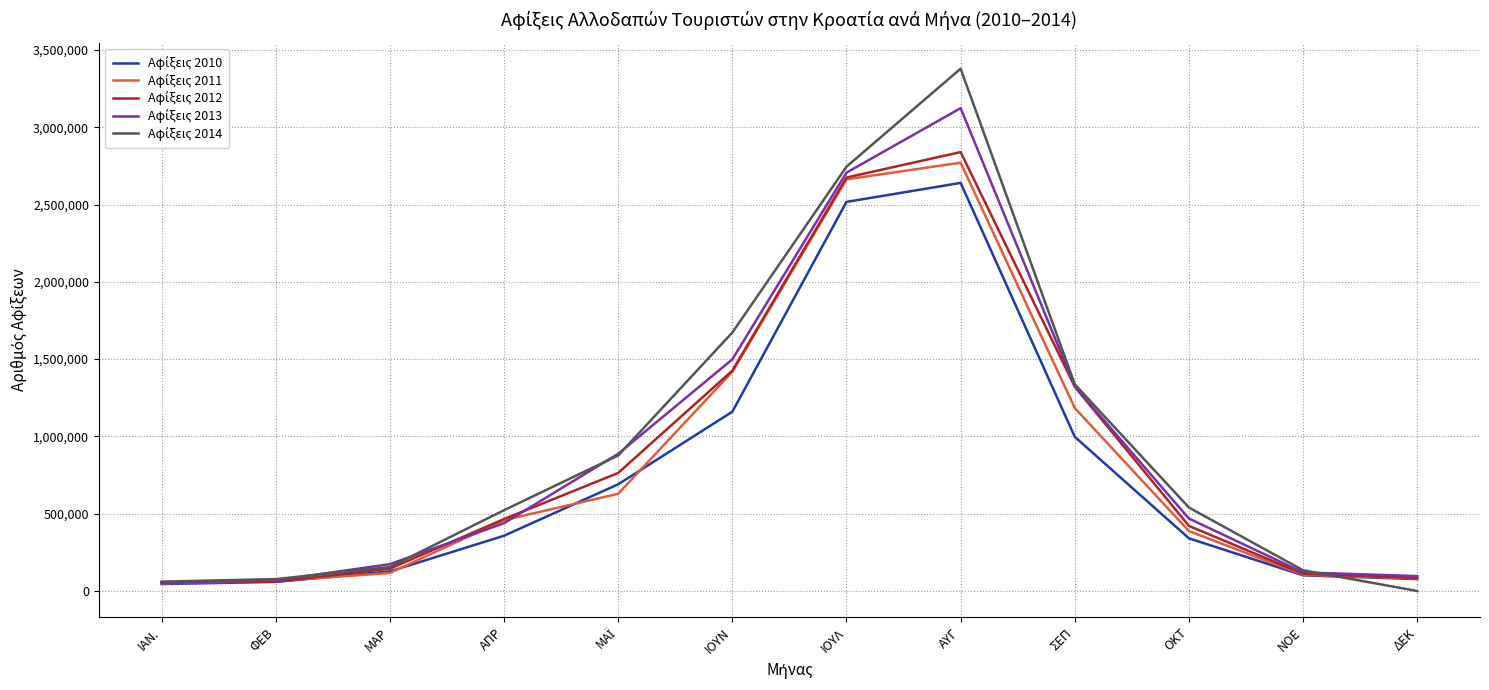

At which category is the sum across all series the highest?

ΑΥΓ